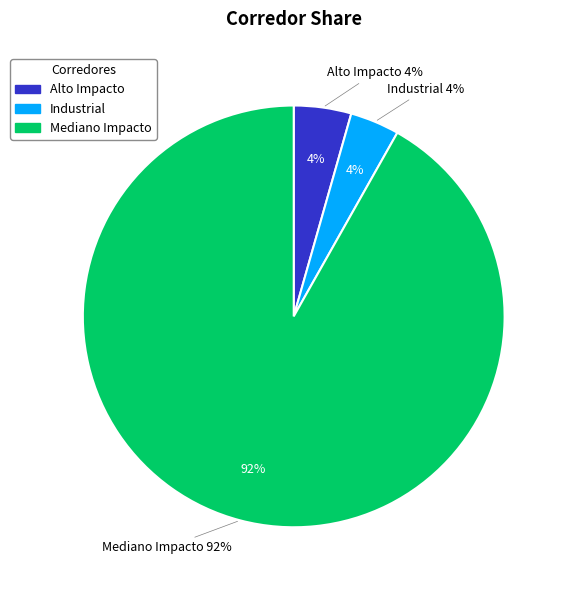

To the nearest percent, what is the combined percentage of Mediano Impacto and Alto Impacto?

96%